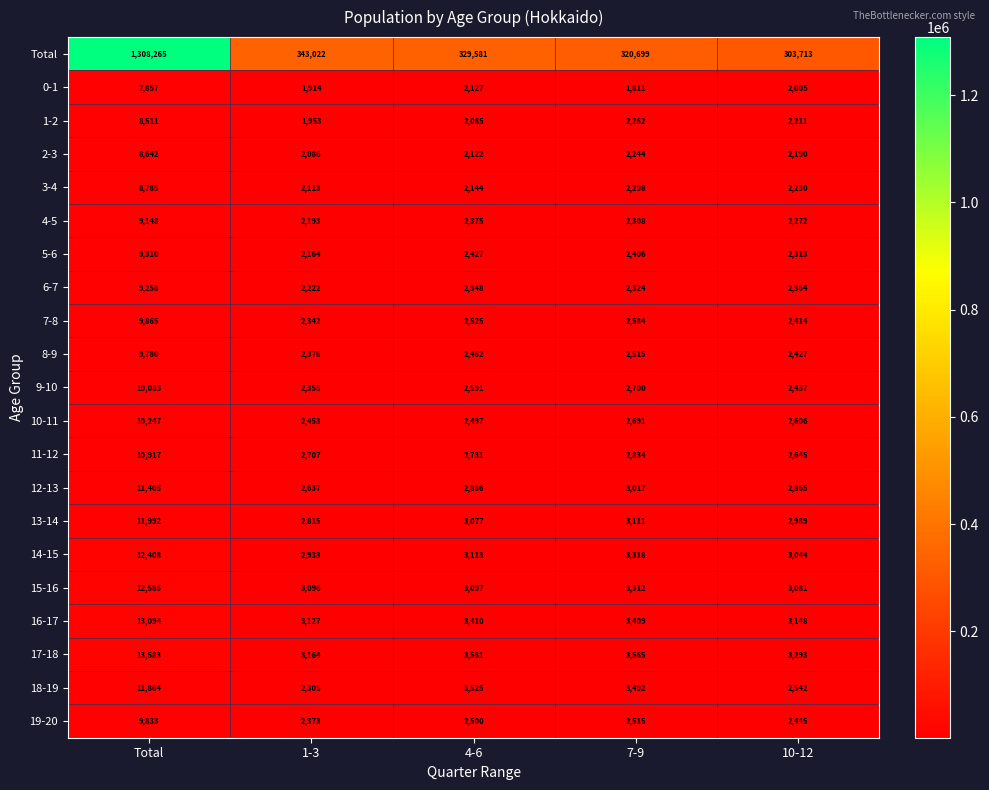

What is the spread (max minus min) of values at Total?

1300408